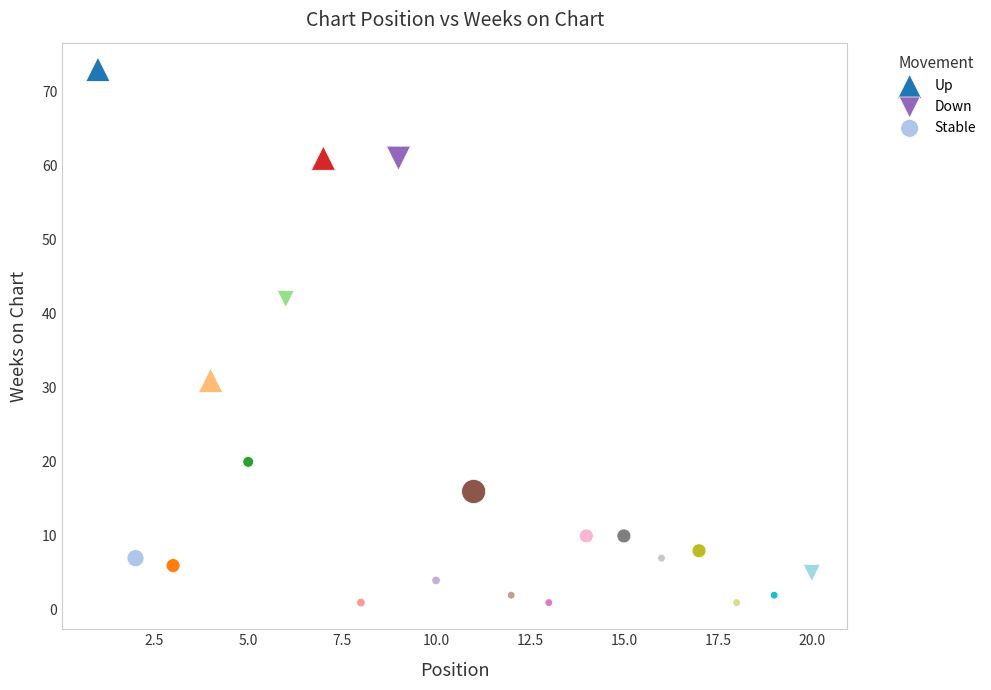

Which series contains the highest Y value?

Up